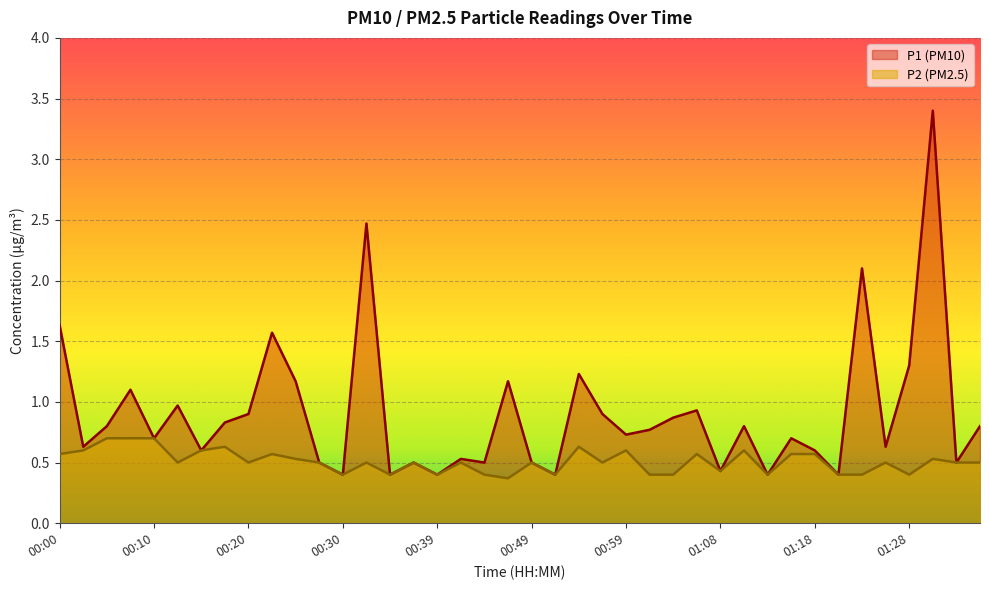

What position from the right is 00:44?

22